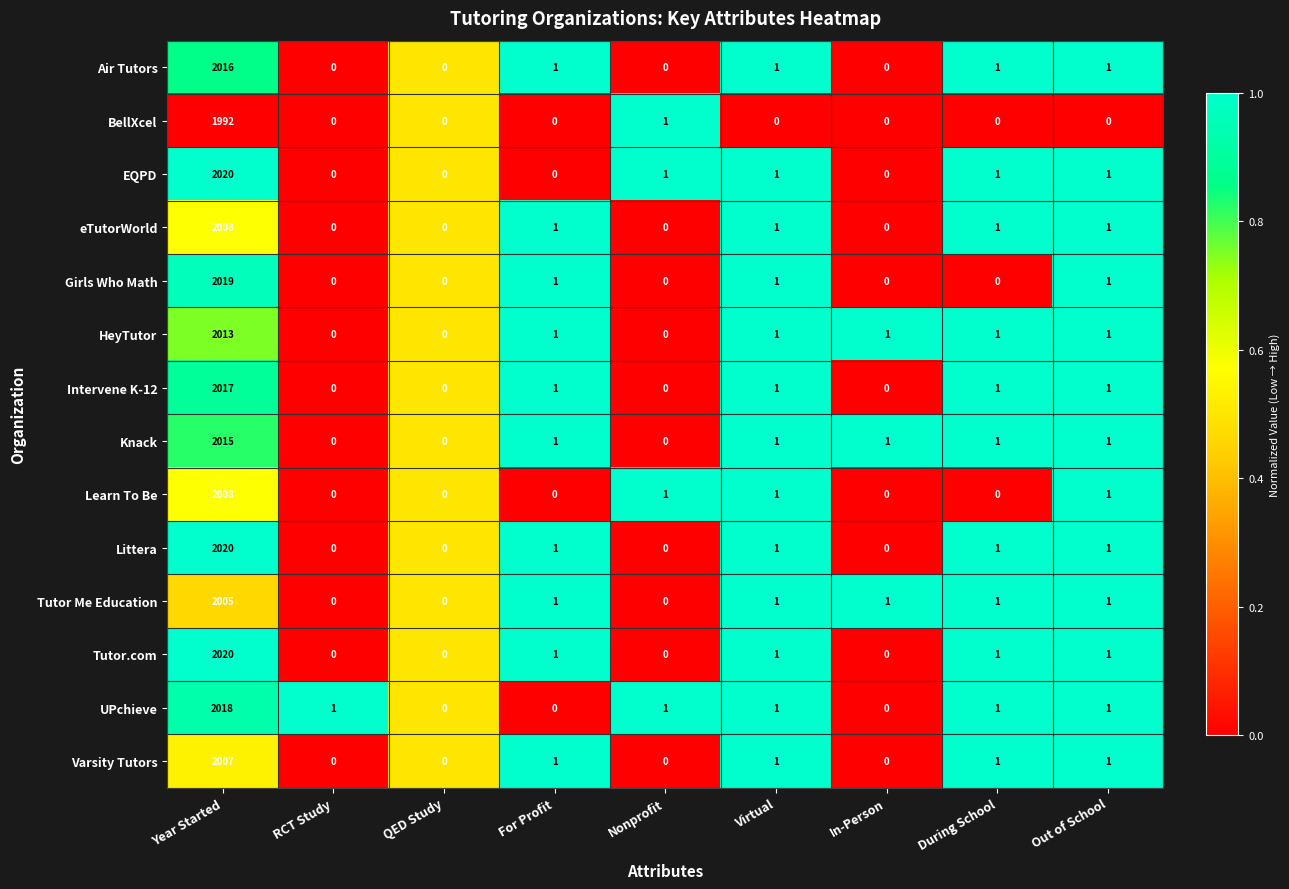

What is the total value across all series at Out of School?

13